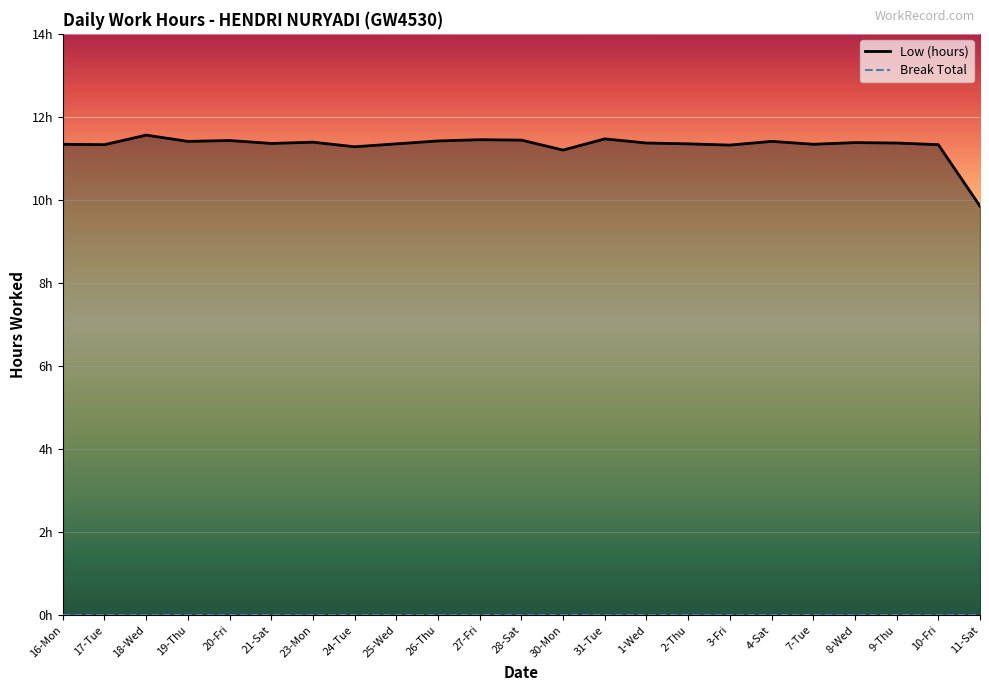

List the labels in order of value, largest first.

18-Wed, 31-Tue, 27-Fri, 28-Sat, 20-Fri, 26-Thu, 19-Thu, 4-Sat, 23-Mon, 8-Wed, 1-Wed, 9-Thu, 21-Sat, 25-Wed, 2-Thu, 16-Mon, 7-Tue, 17-Tue, 10-Fri, 3-Fri, 24-Tue, 30-Mon, 11-Sat